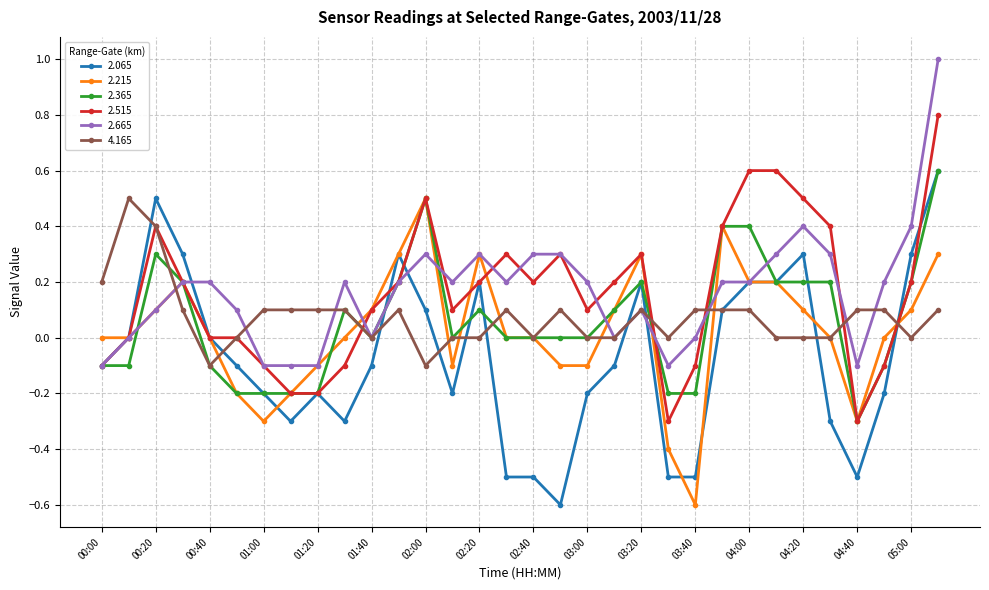

What is the smallest value displayed?

-0.6